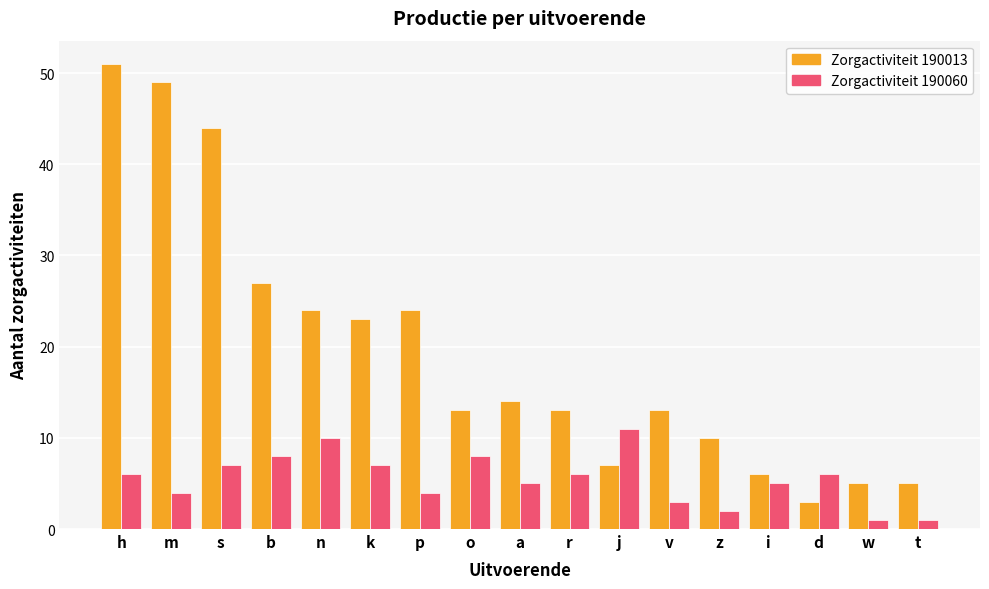

At which category is the sum across all series the highest?

h